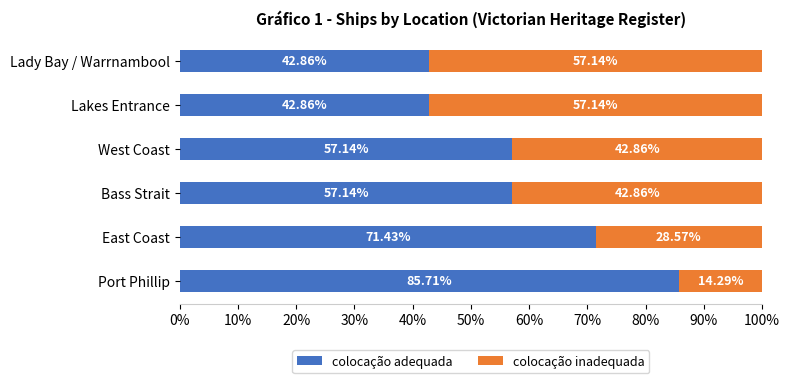

List the series in order of their overall mean, lowest first.

colocação inadequada, colocação adequada